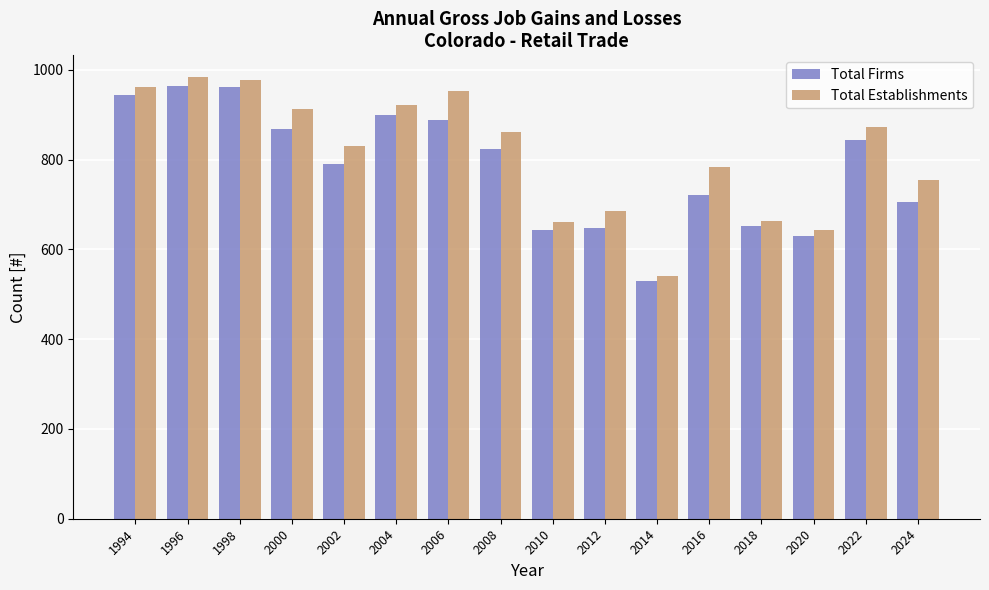

How many data points does each series have?

16